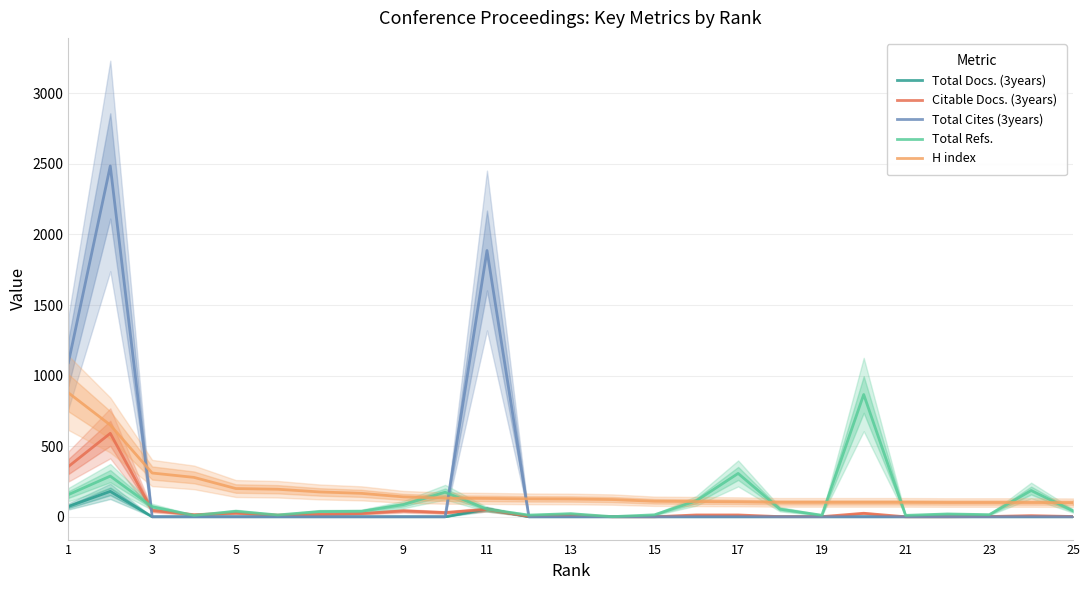

Does the chart have visible grid lines?

Yes